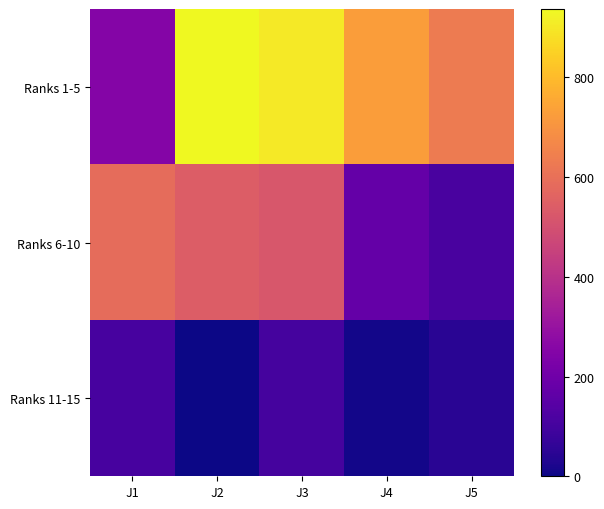

Between J2 and J5, which is larger?

J2